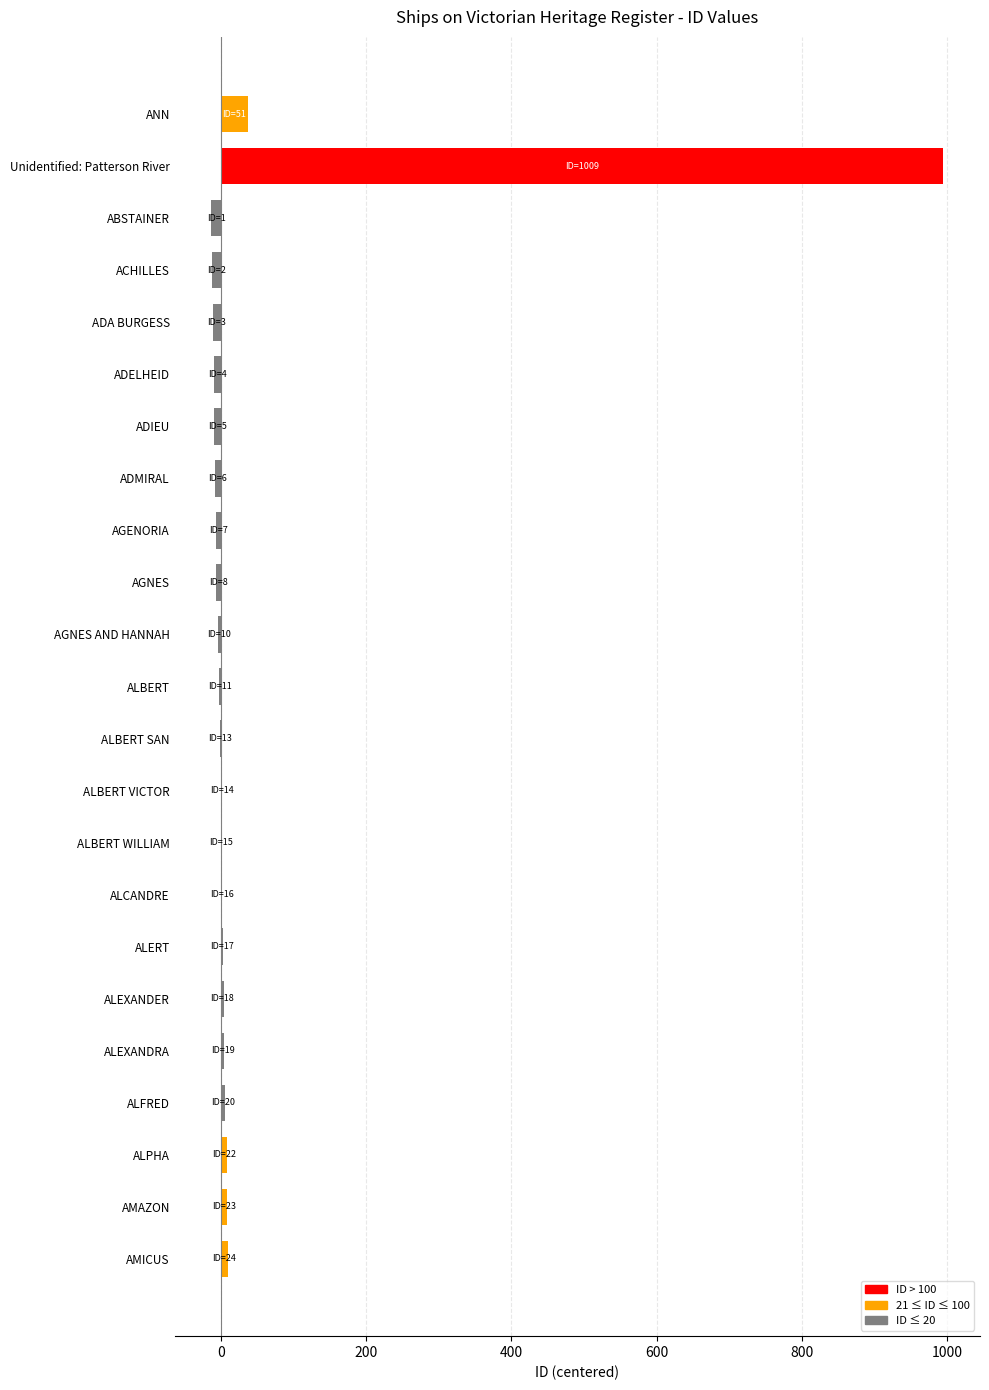

Approximately how many times larger is the value at Unidentified: Patterson River compared to ALCANDRE?

497.5